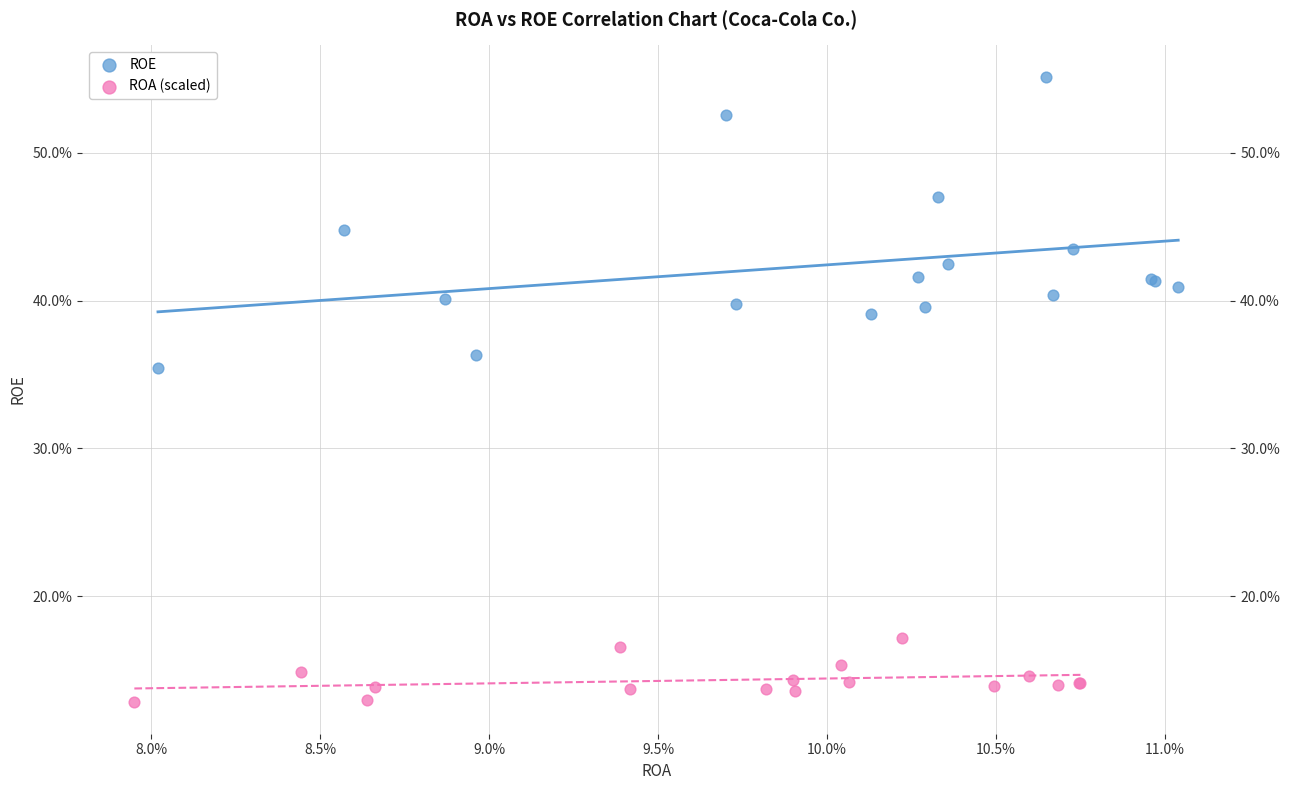

What are all the series names shown in the legend?

ROE, ROA (scaled)